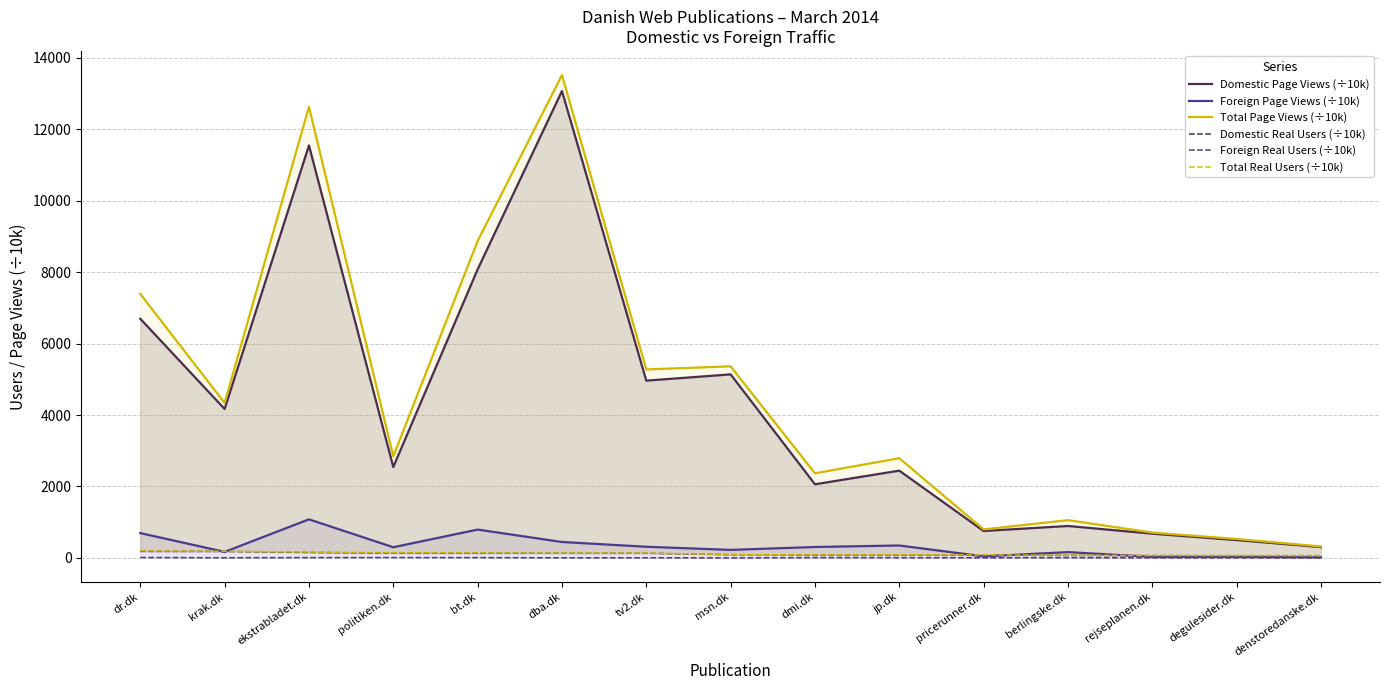

True or false: Total Page Views (÷10k) has more than 1 interior local peaks.

True